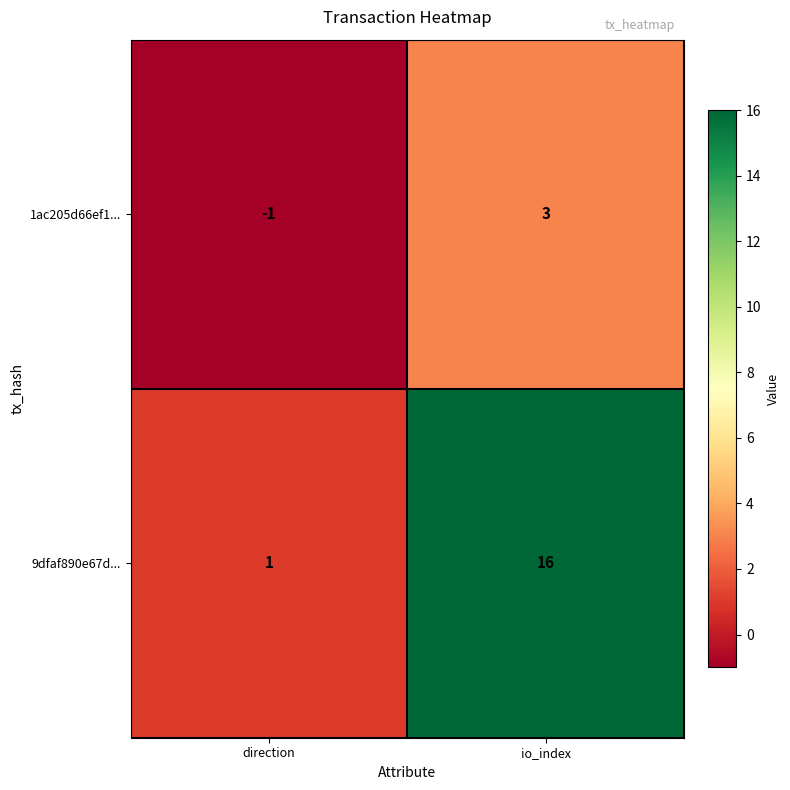

What is the sum of the 9dfaf890e67d... values at direction and io_index?

17